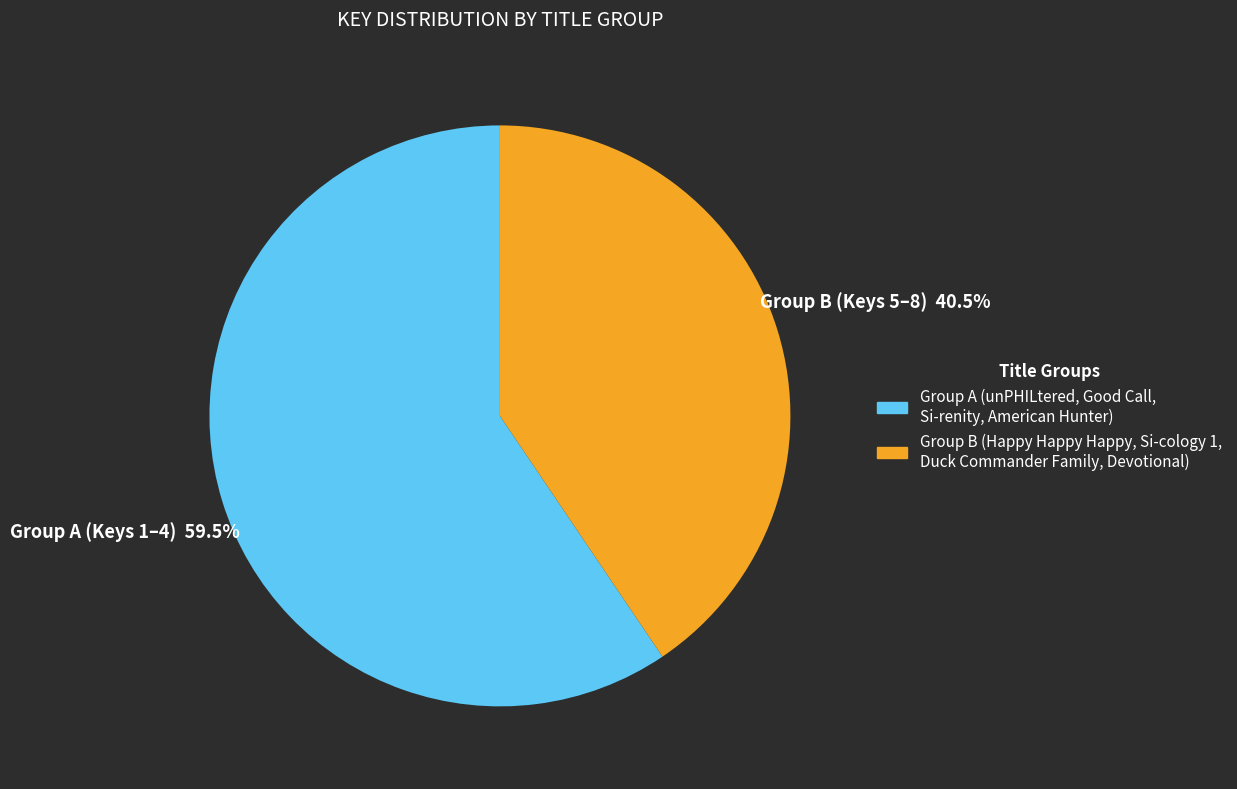

To the nearest percent, what is the difference between the largest and smallest slice percentages?

19%